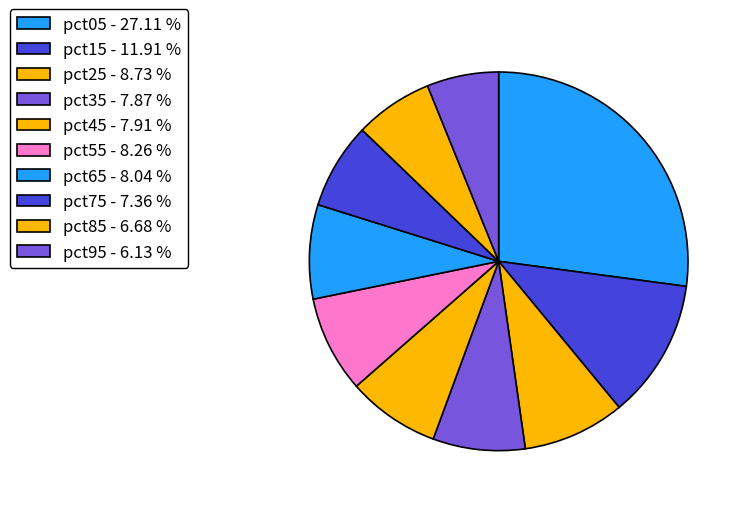

To the nearest percent, what is the combined percentage of pct65 and pct95?

14%